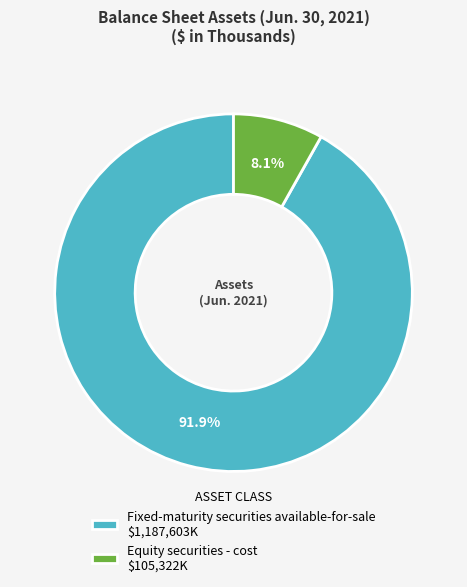

What percentage is the Fixed-maturity securities available-for-sale slice, to the nearest percent?

92%